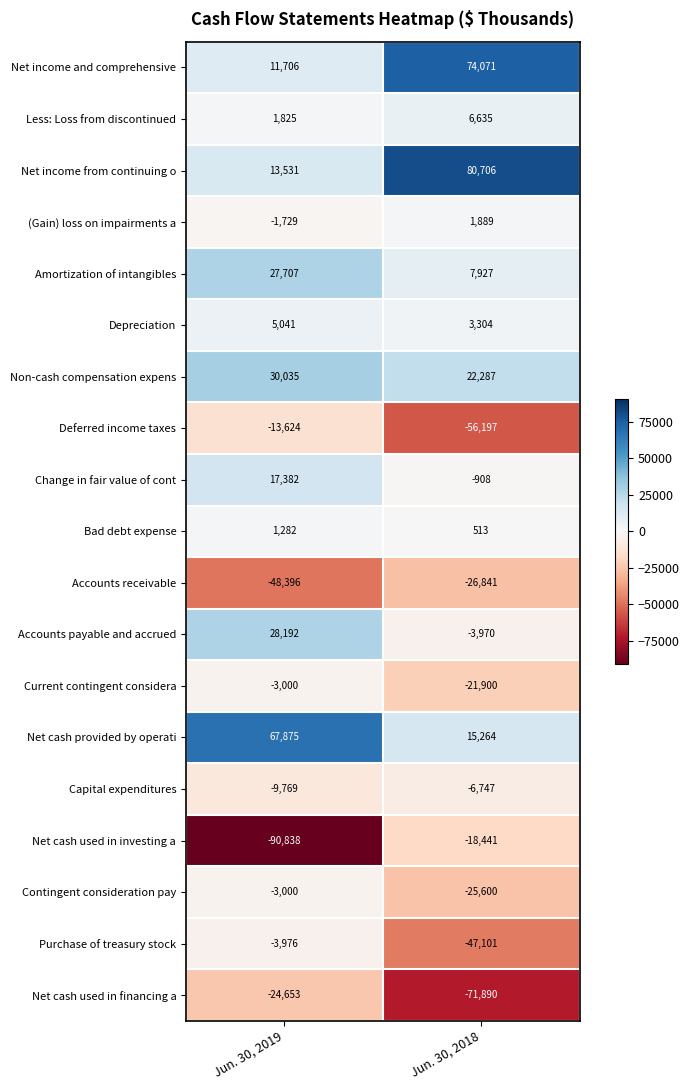

What is the sum of all Purchase of treasury stock values?

-51077